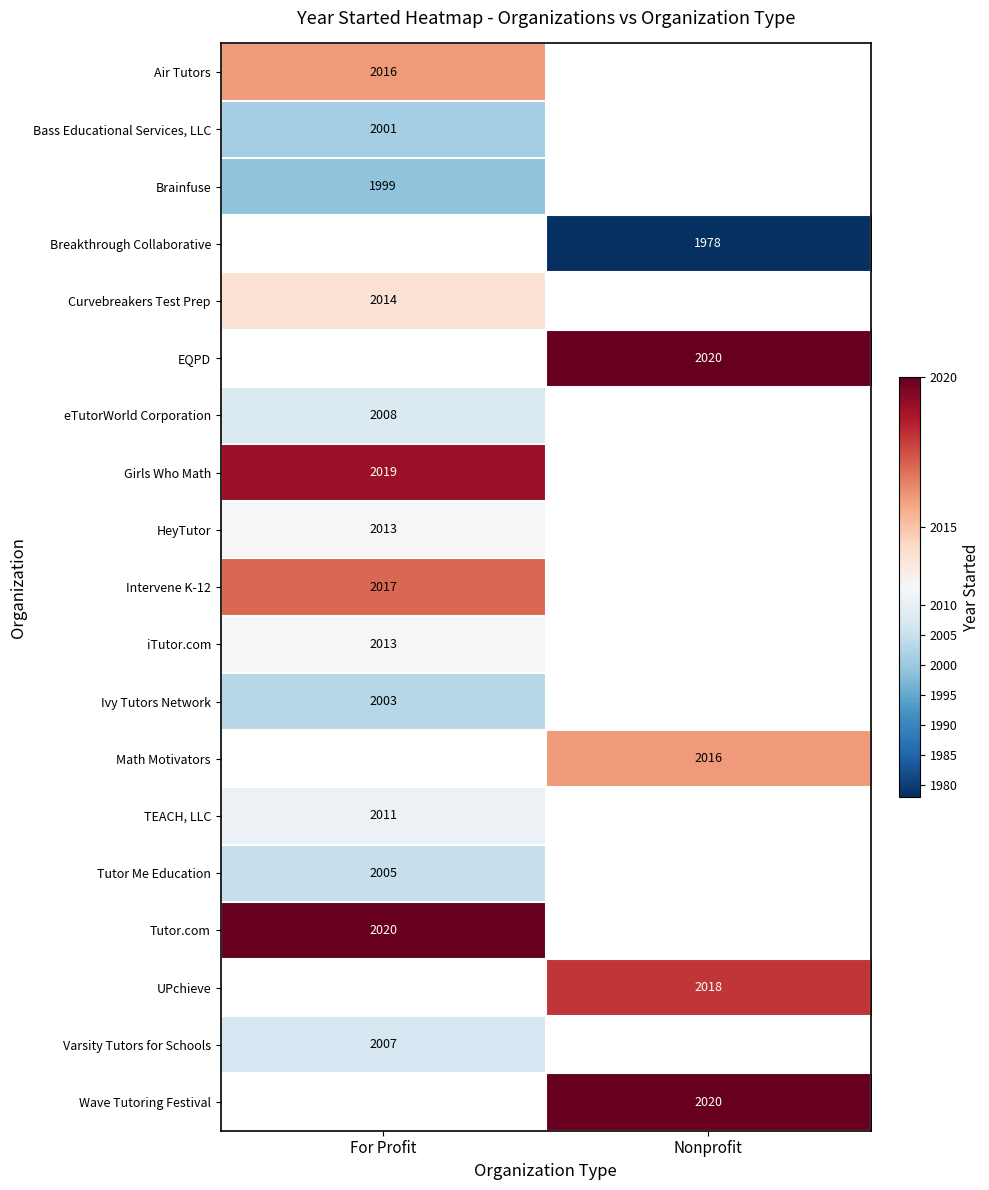

The value of Air Tutors at For Profit is 3438. True or false?

False